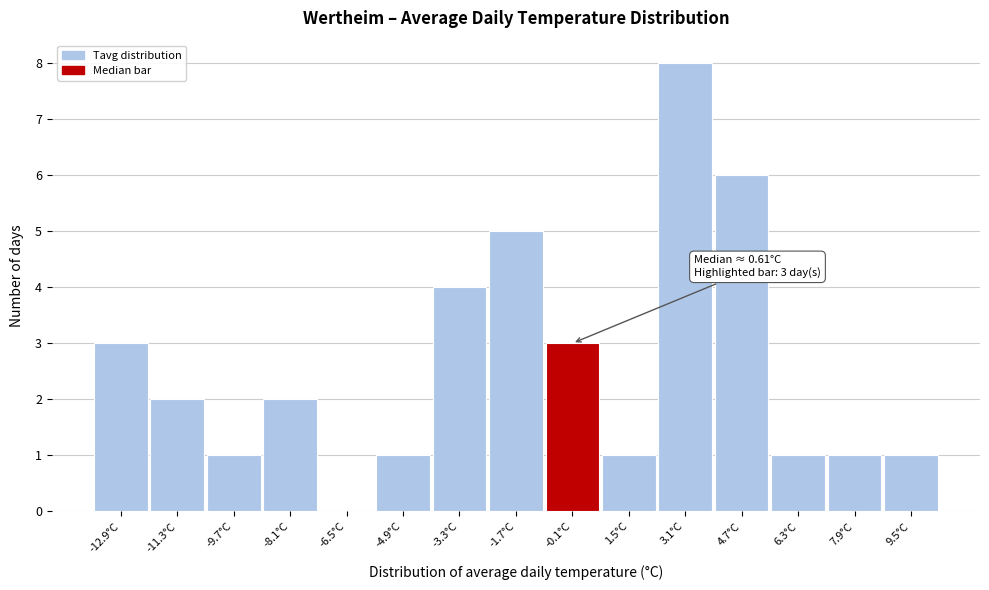

Which range on the x-axis has the tallest bar?

2.4 to 4.0